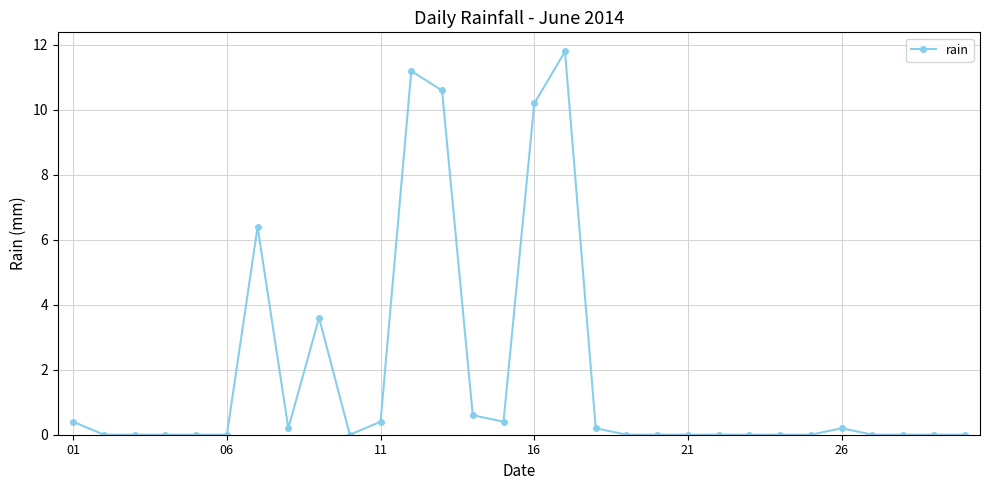

What is the average value?

1.9